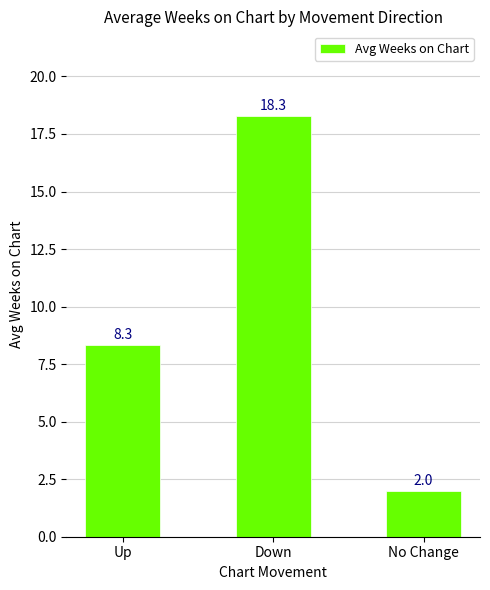

What is the label of the 3rd bar from the right?

Up